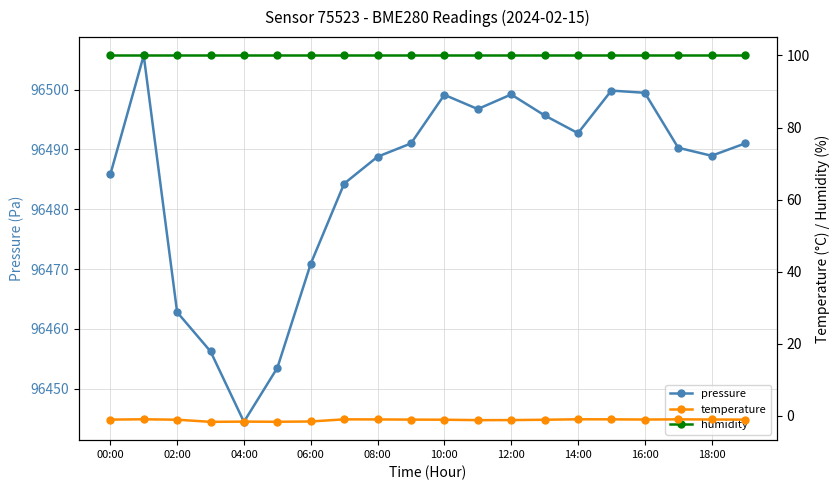

What is the highest value of the pressure series?

96505.7